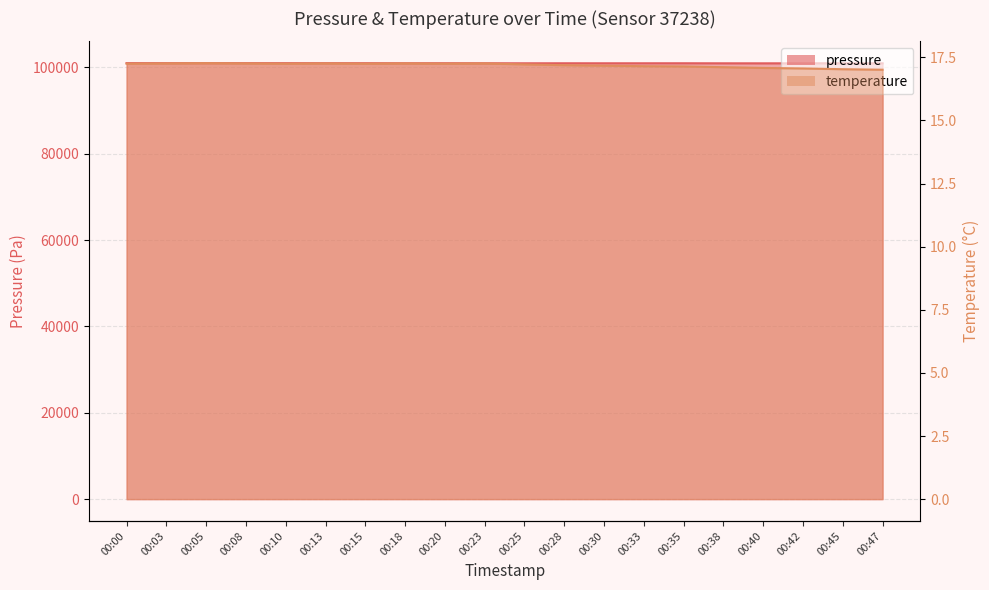

In temperature, how many points are higher than both neighbors (excluding endpoints)?

4